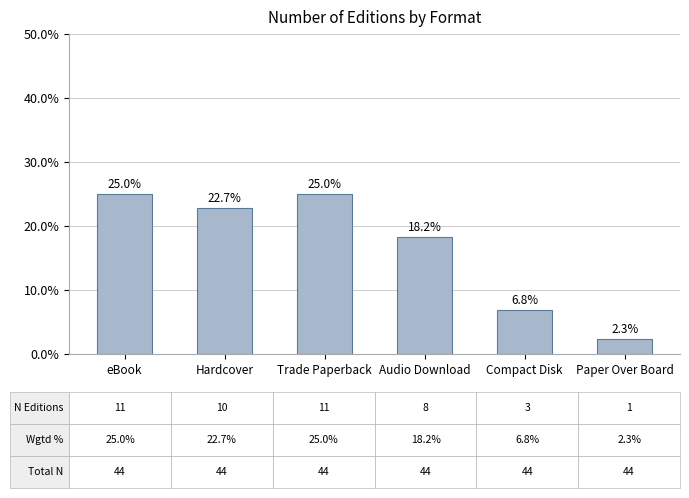

How many data points are above 22?

3